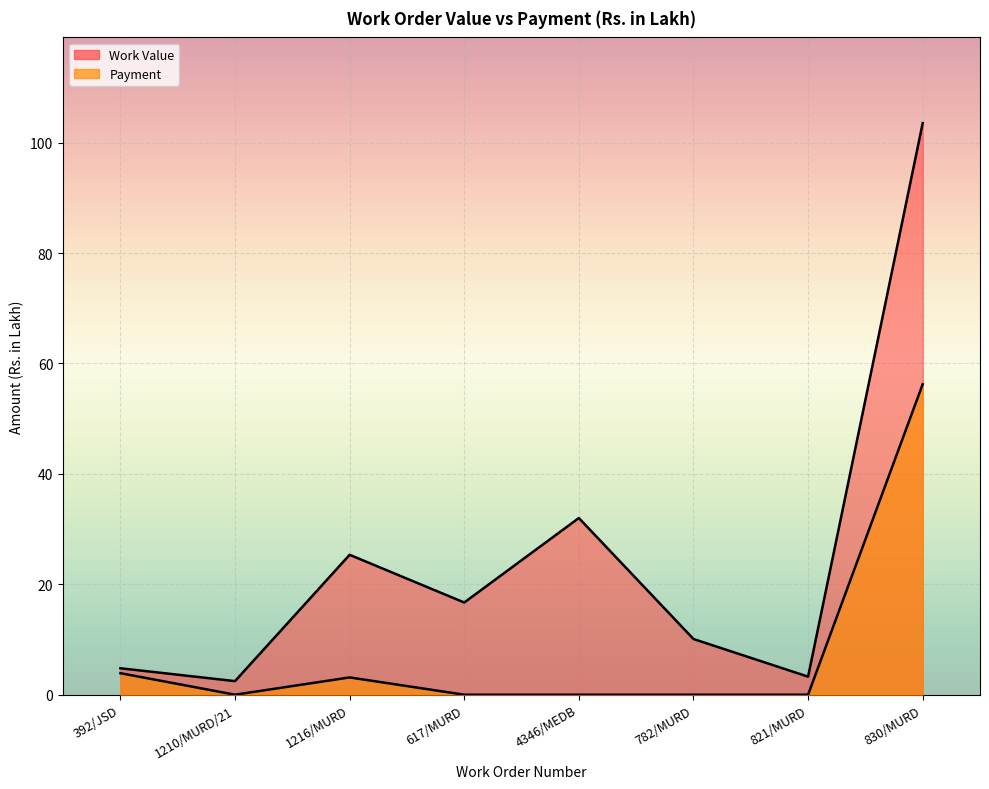

How many distinct data groups are displayed?

2